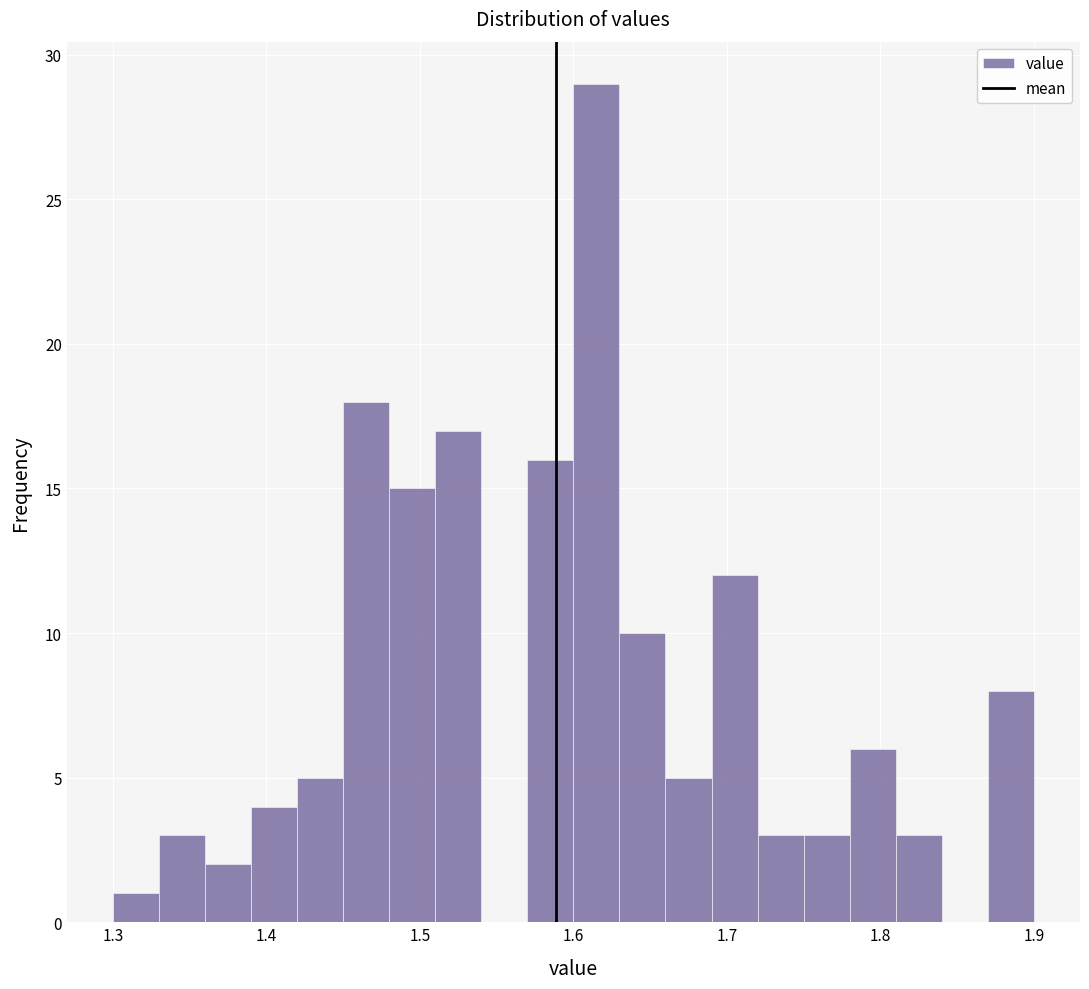

Read against the x-axis, roughly where is the centre of the tallest bar?

1.62